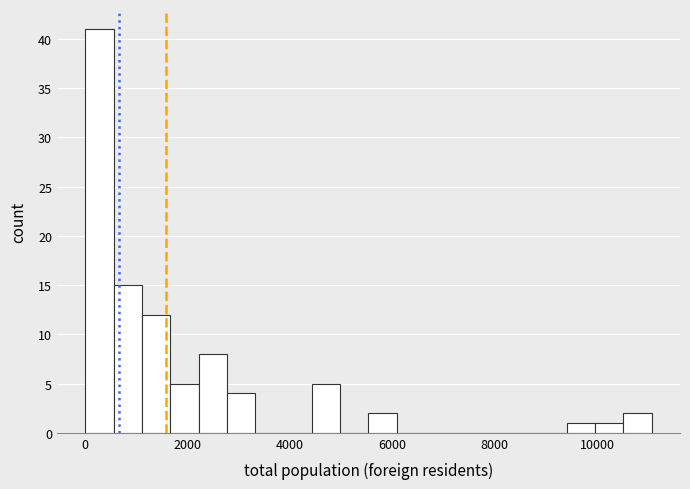

Read against the x-axis, roughly where is the centre of the tallest bar?

200